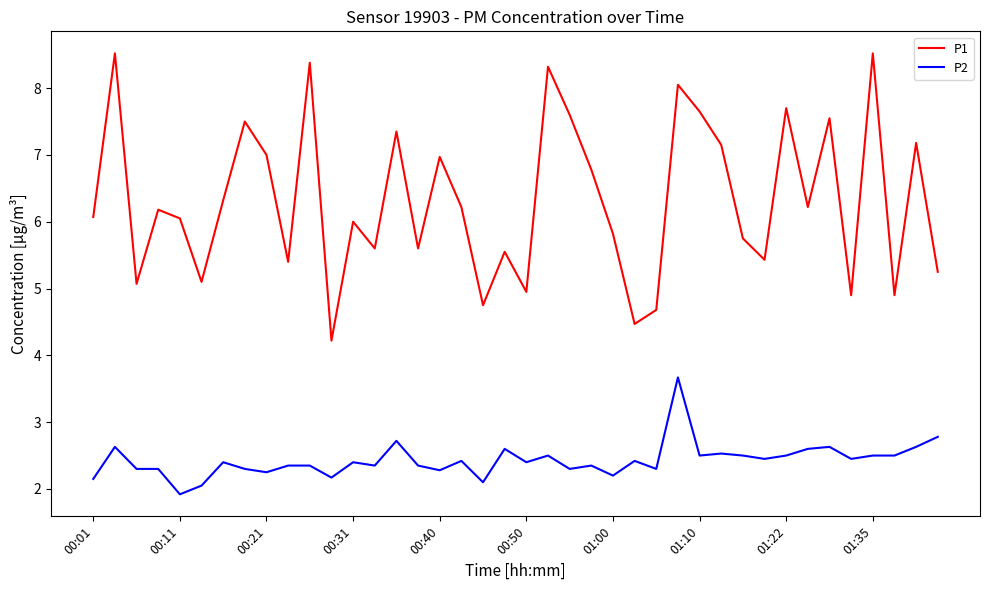

Which series has the largest total across all categories?

P1